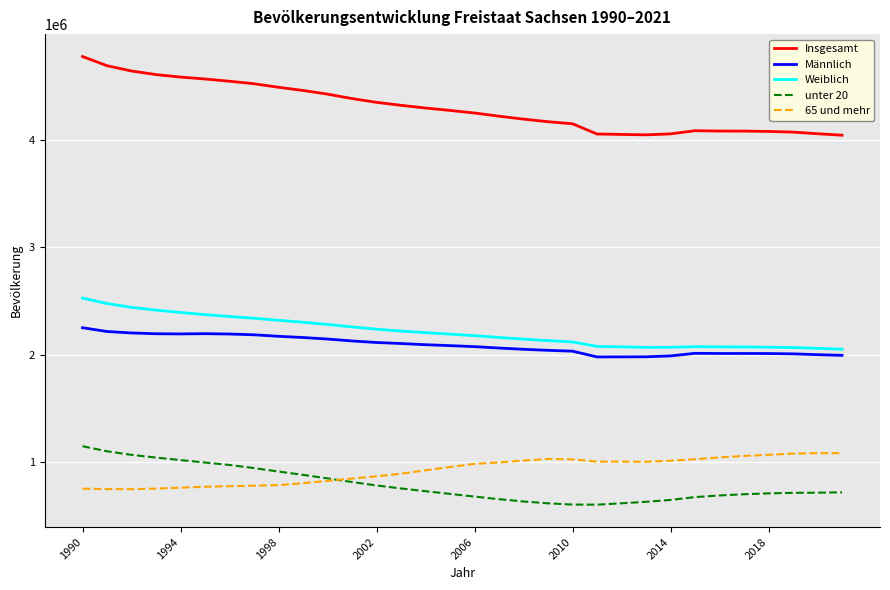

What is the greatest value displayed?

4775914